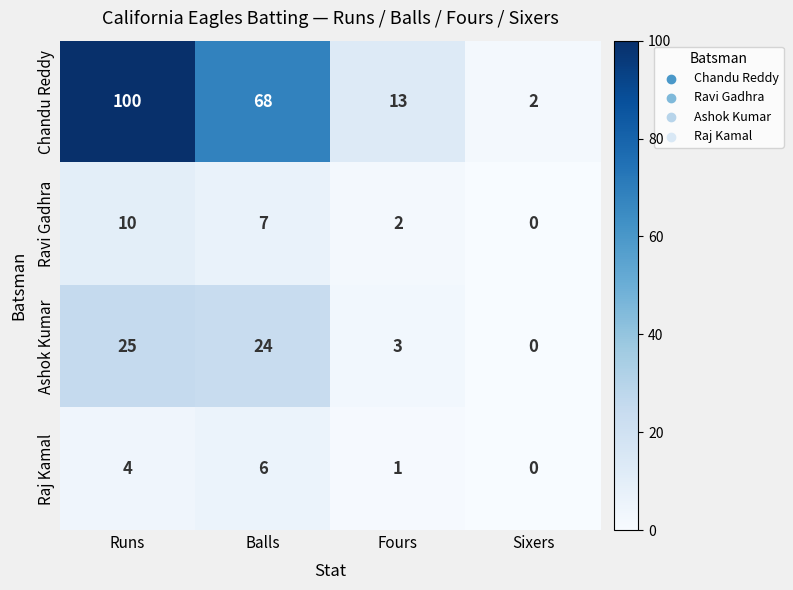

What is the difference between the highest and lowest values at Runs?

96